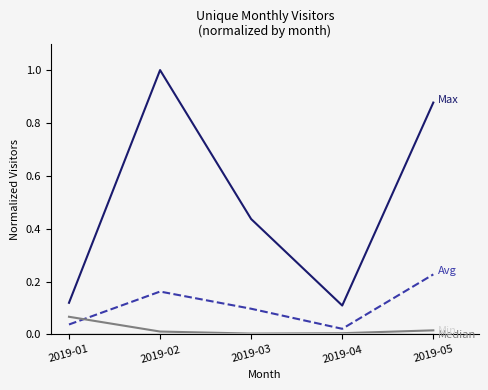

At which category does the chart reach its peak across all series?

2019-02